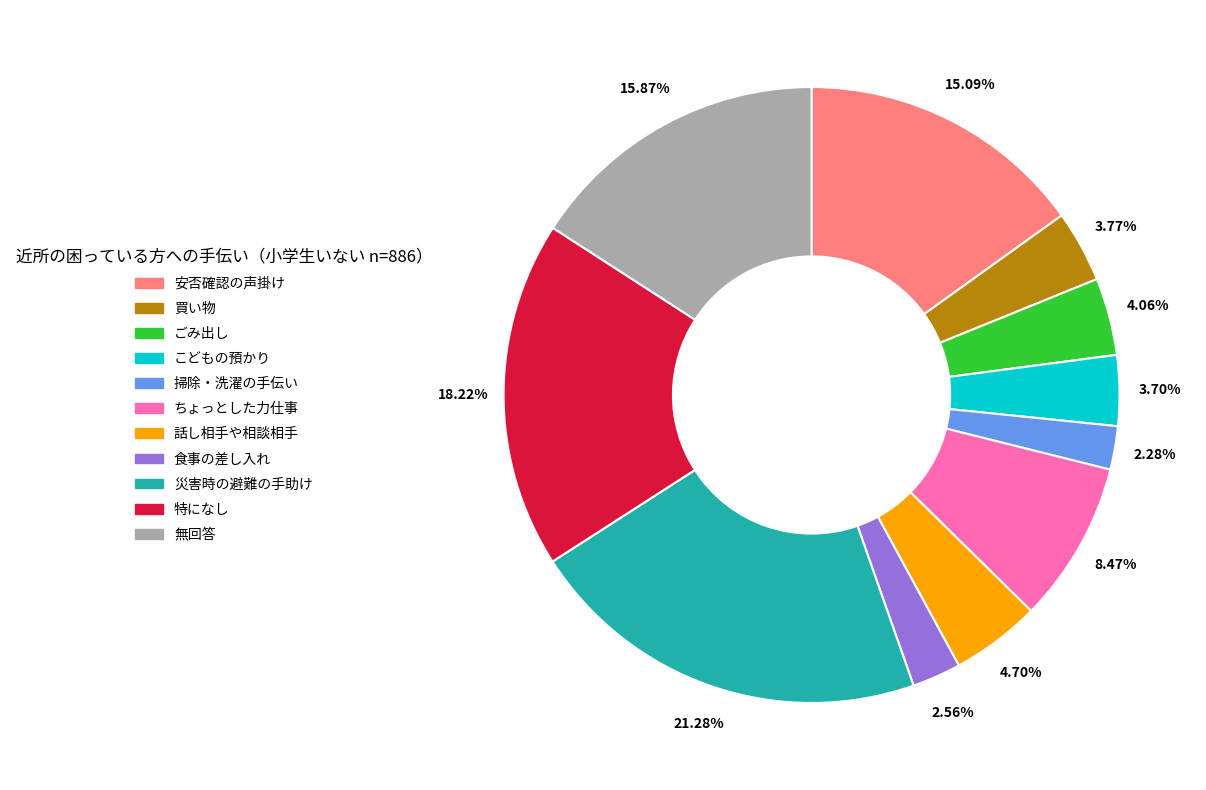

Does 掃除・洗濯の手伝い account for over 50% of the chart?

No